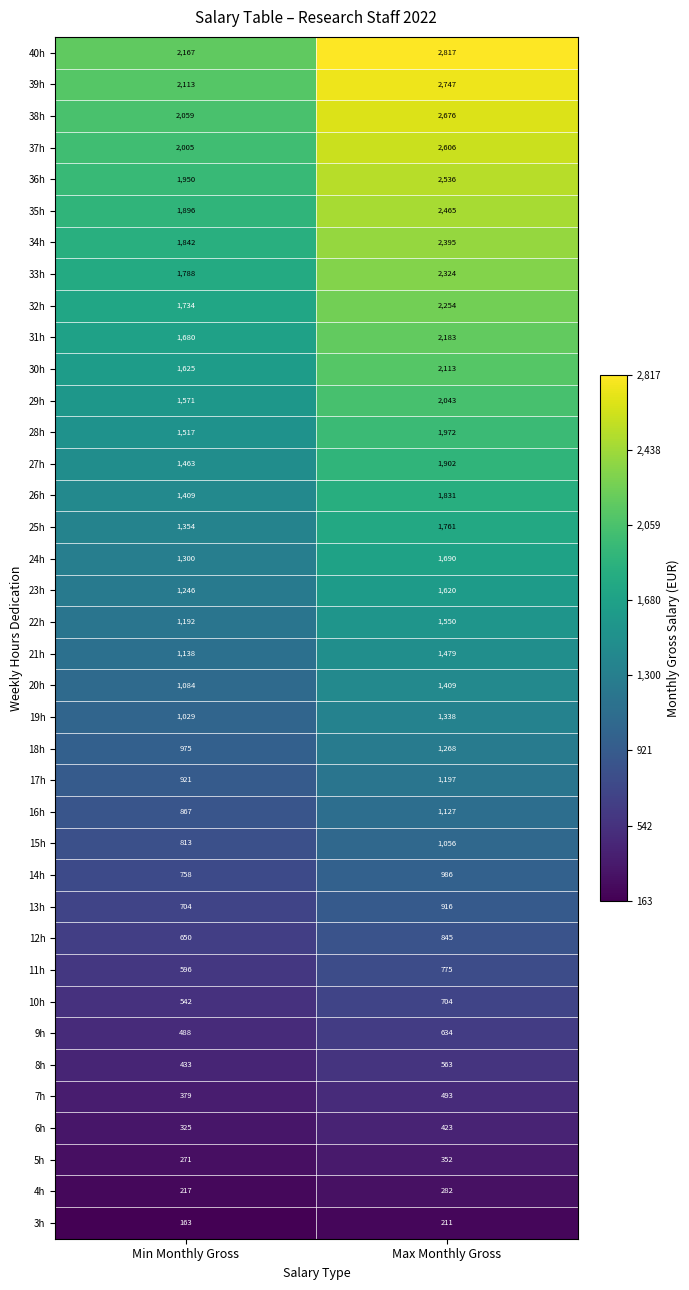

True or false: 25h has a value of 1790 at Min Monthly Gross.

False